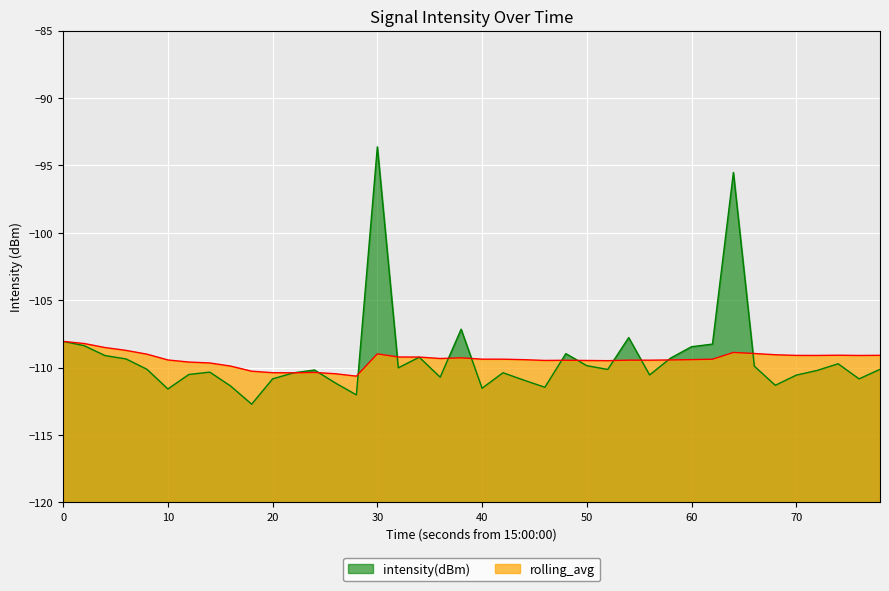

Which series has the widest spread of values?

intensity(dBm)